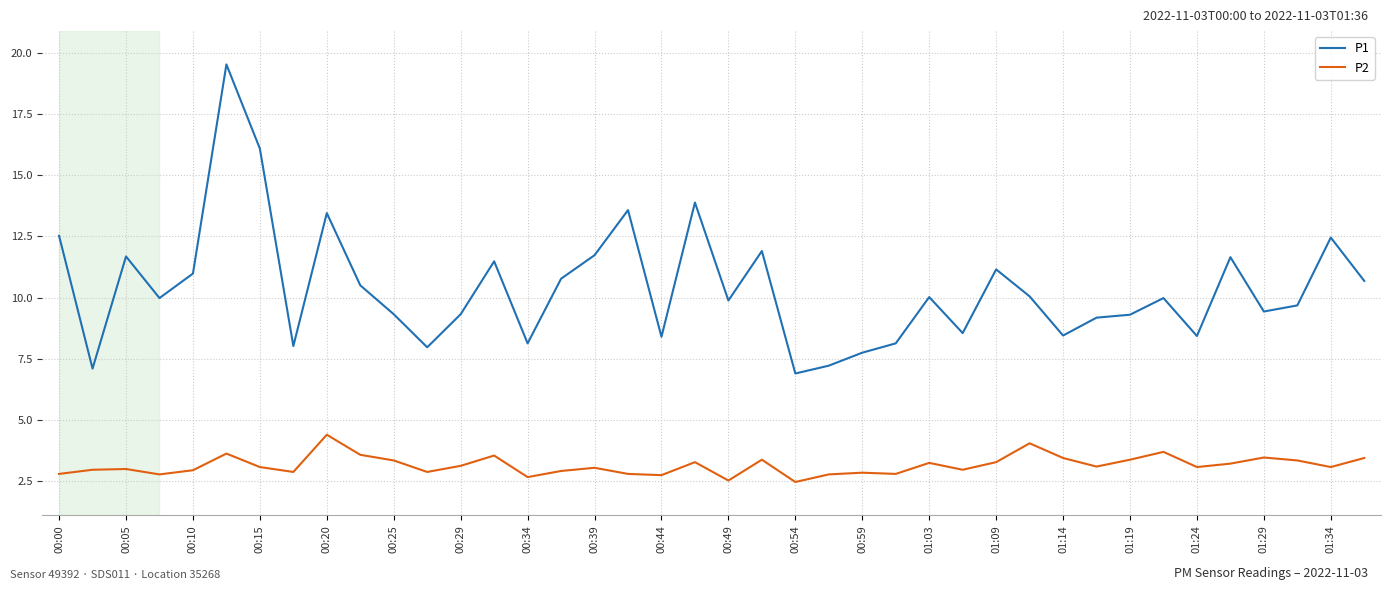

What is the greatest value displayed?

19.5